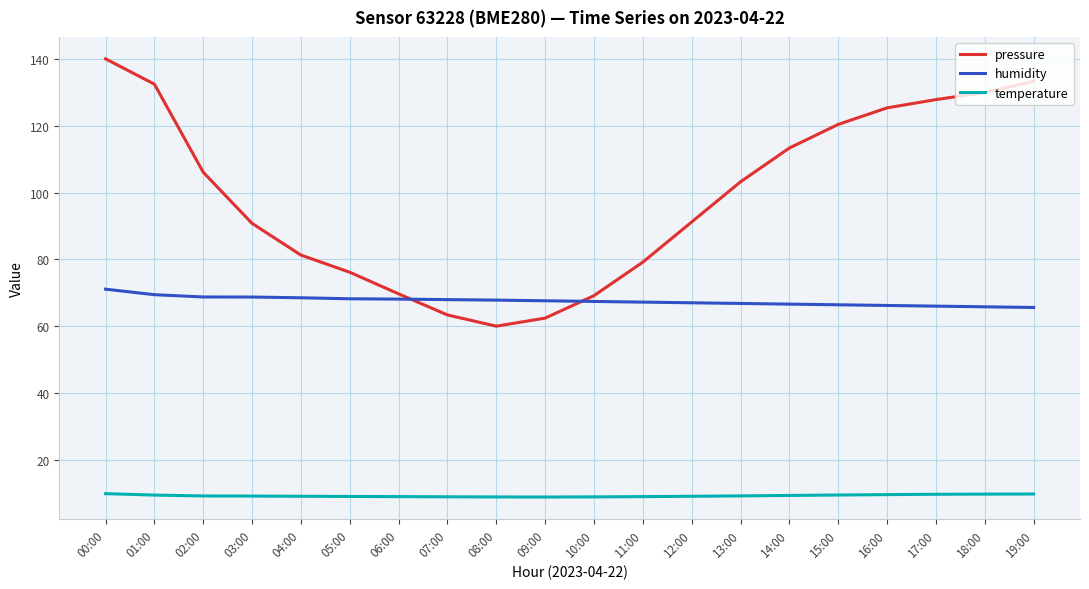

What is the minimum value shown in the chart?

8.9